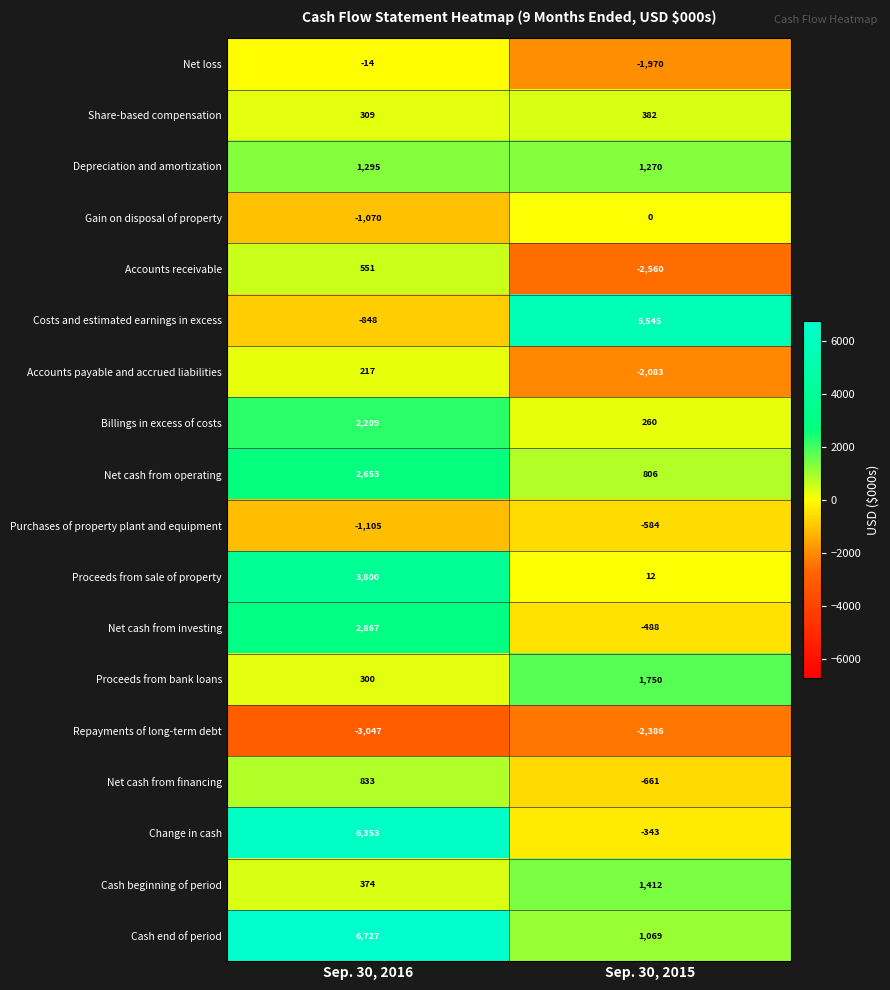

True or false: Billings in excess of costs has a value of 1166 at Sep. 30, 2016.

False